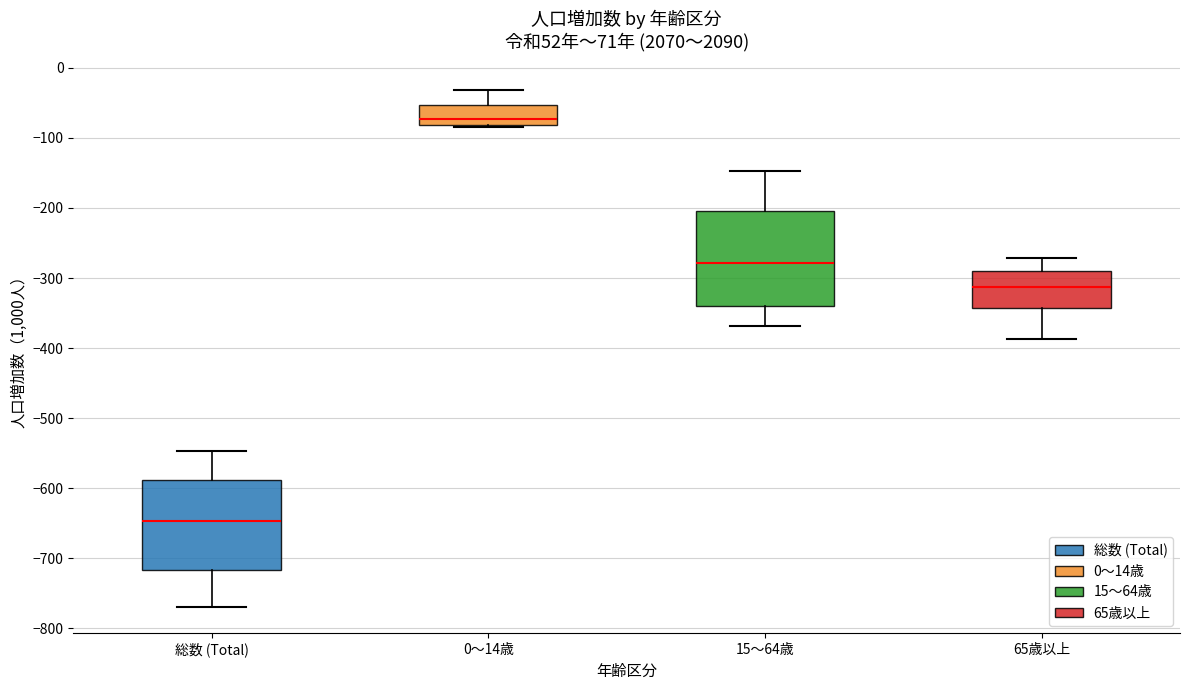

Reading left to right, read every box against the y-axis: the position of its median line, the range the box covers, and the ends of its whiskers. The values are not printed on the chart, so give them approximately, as read against the axis.

総数 (Total): median -650, box -720 to -590, whiskers -770 to -550
0～14歳: median -70, box -80 to -50, whiskers -90 to -30
15～64歳: median -280, box -340 to -200, whiskers -370 to -150
65歳以上: median -310, box -340 to -290, whiskers -390 to -270